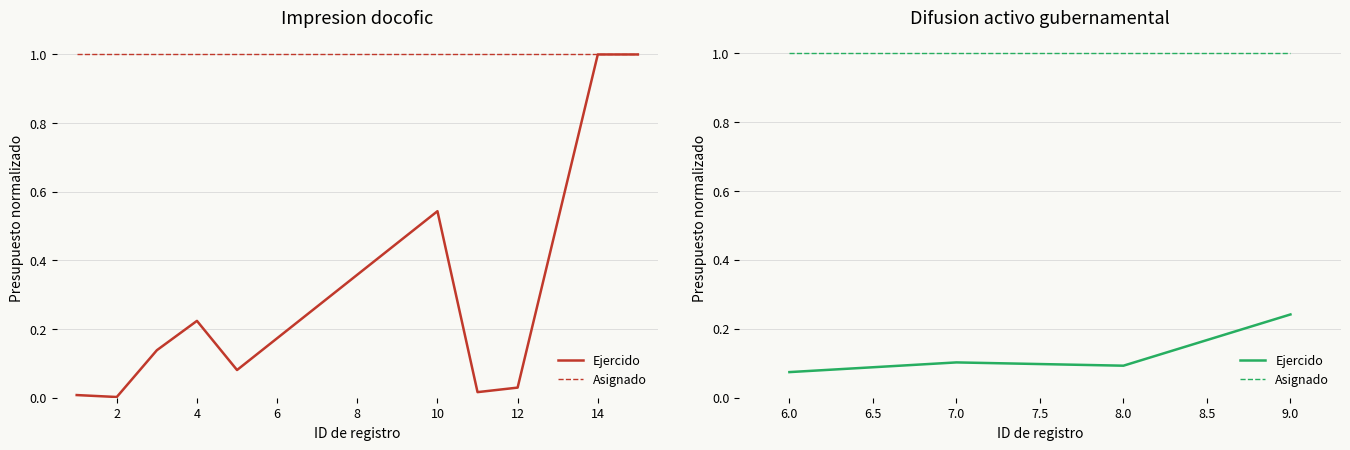

Count the number of categories in the chart.

4